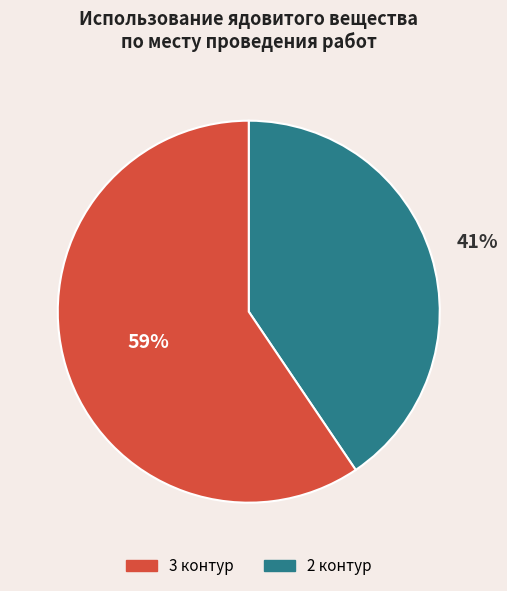

To the nearest percent, what is the average slice percentage?

50%